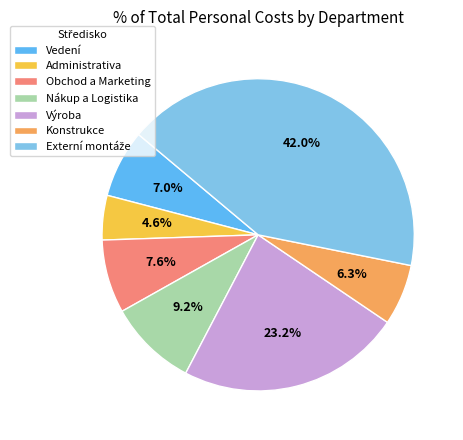

Does Výroba account for over 50% of the chart?

No